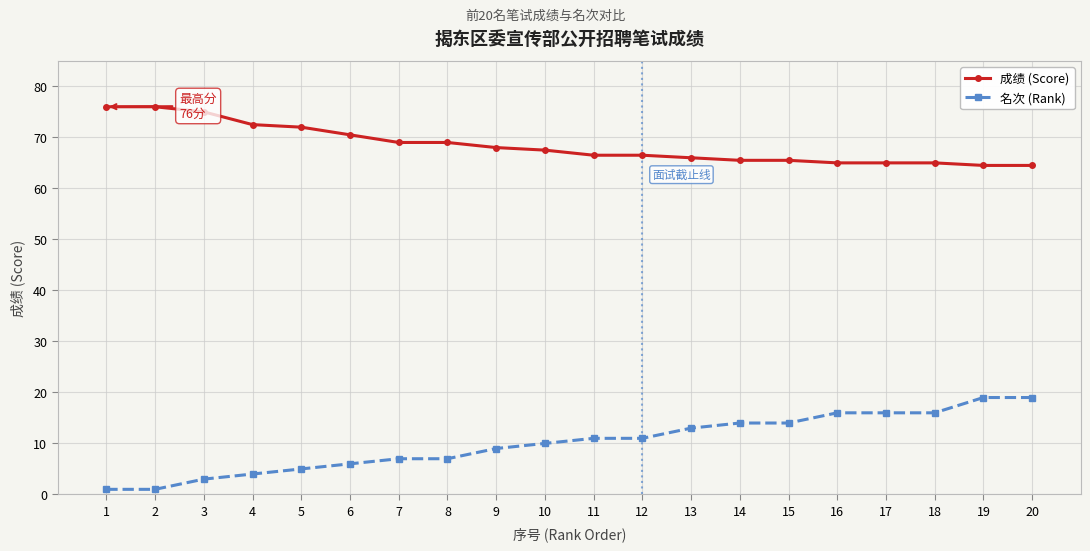

How many series are shown in this chart?

2